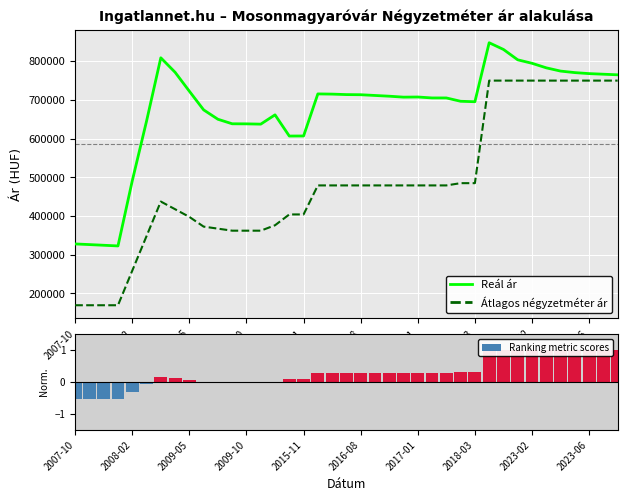

What is the minimum value for Reál ár?

322792